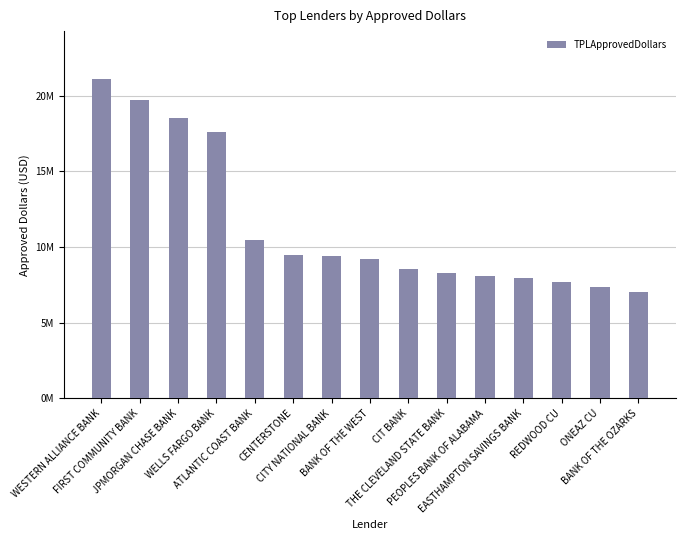

What is the value of the 6th bar from the left?

9504350